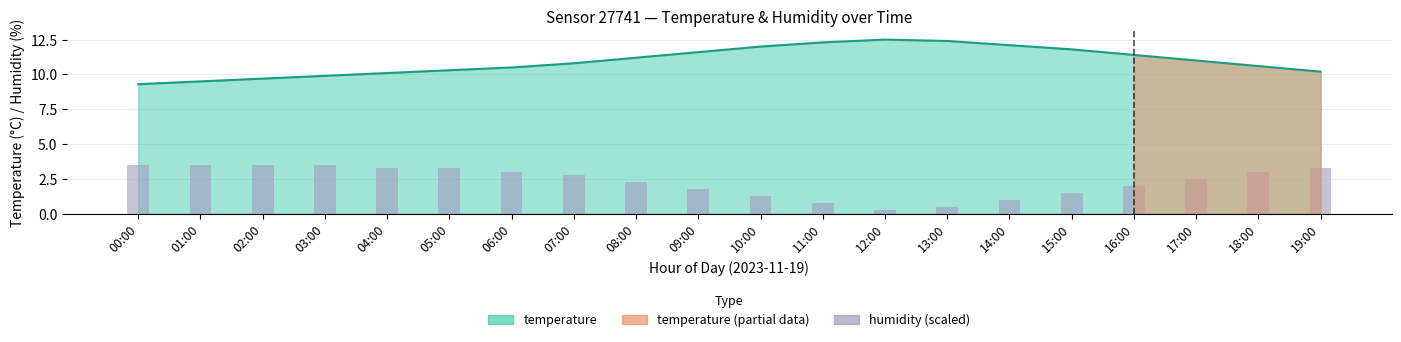

Does the chart contain stacked bars?

No